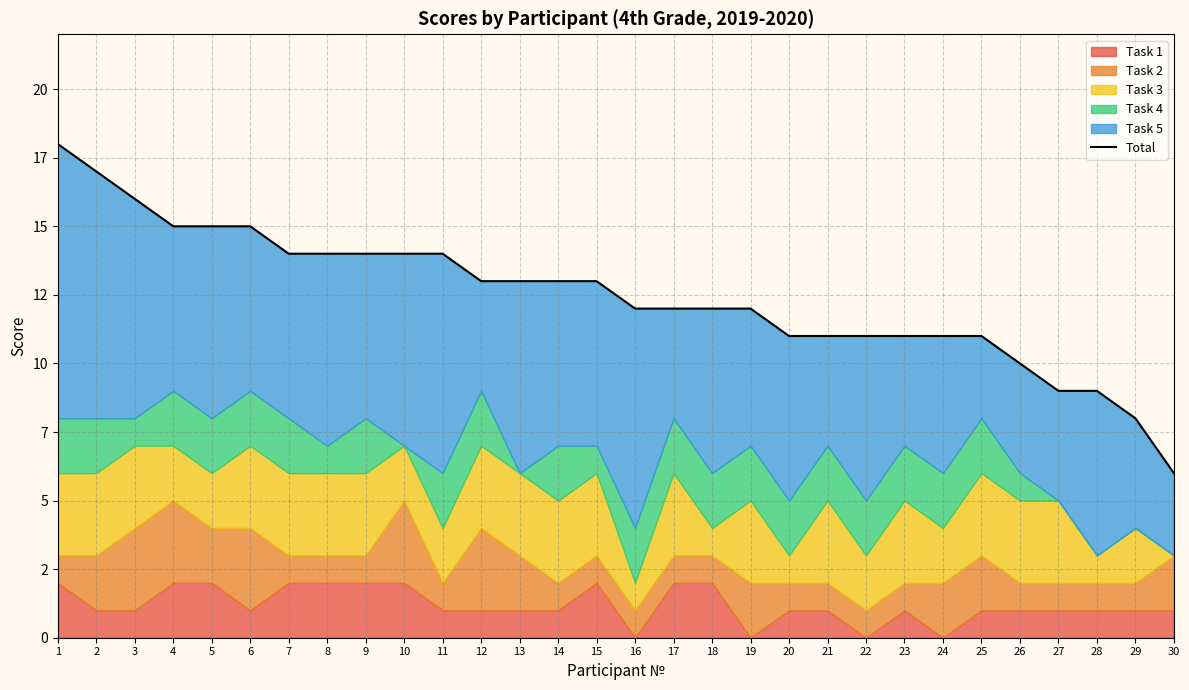

Between 29 and 6, which is larger?

6